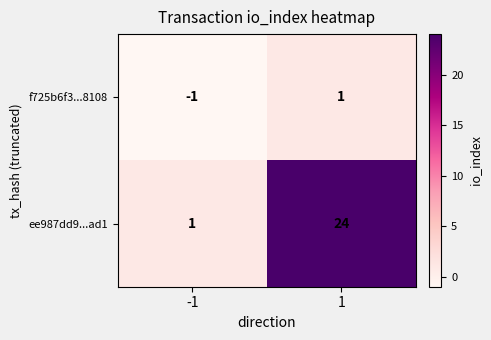

The f725b6f3...8108 series shows -1 at -1. True or false?

True